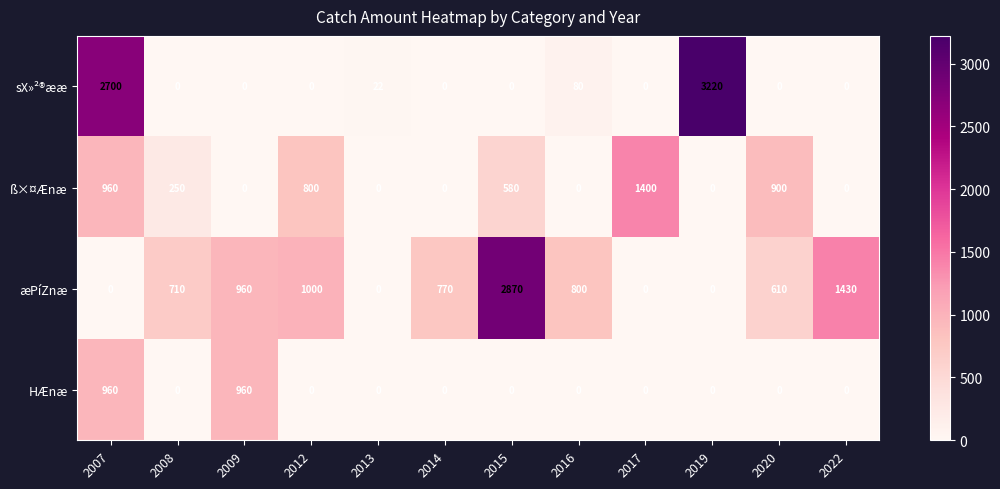

Which series changed the most between 2009 and 2022?

HÆnæ